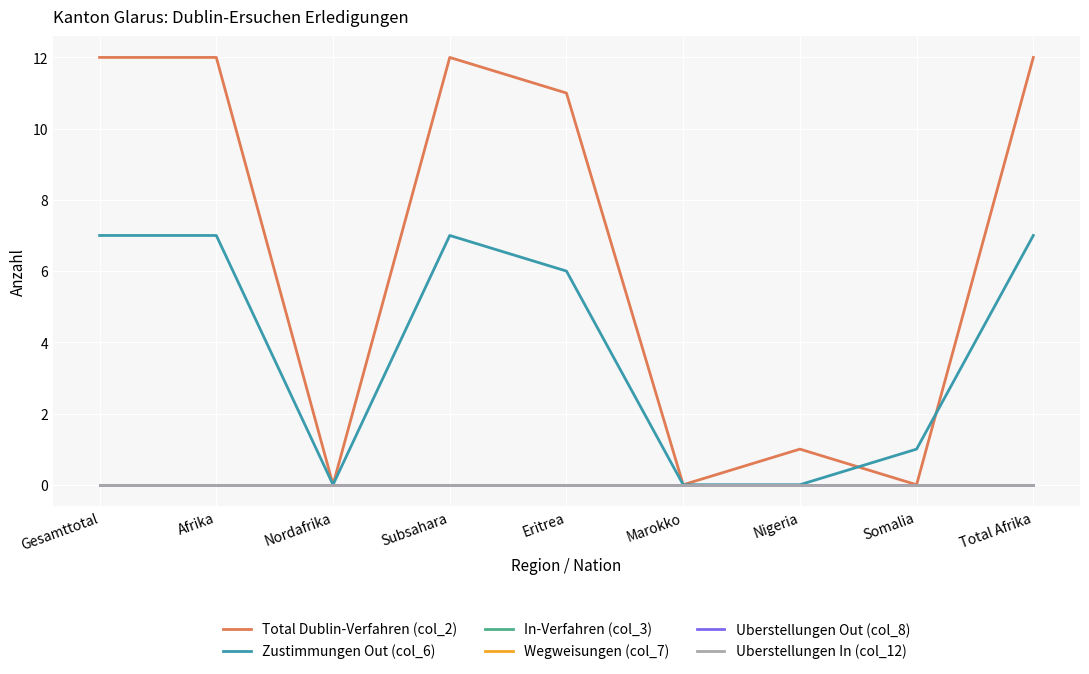

True or false: In-Verfahren (col_3) and Total Dublin-Verfahren (col_2) cross at least once.

False